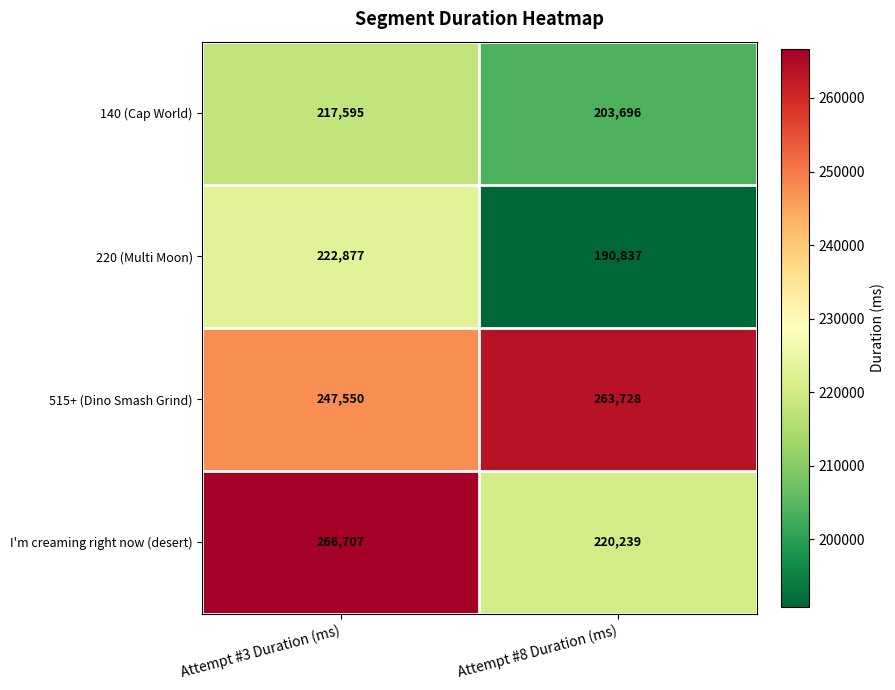

At which category does the chart reach its peak across all series?

Attempt #3 Duration (ms)